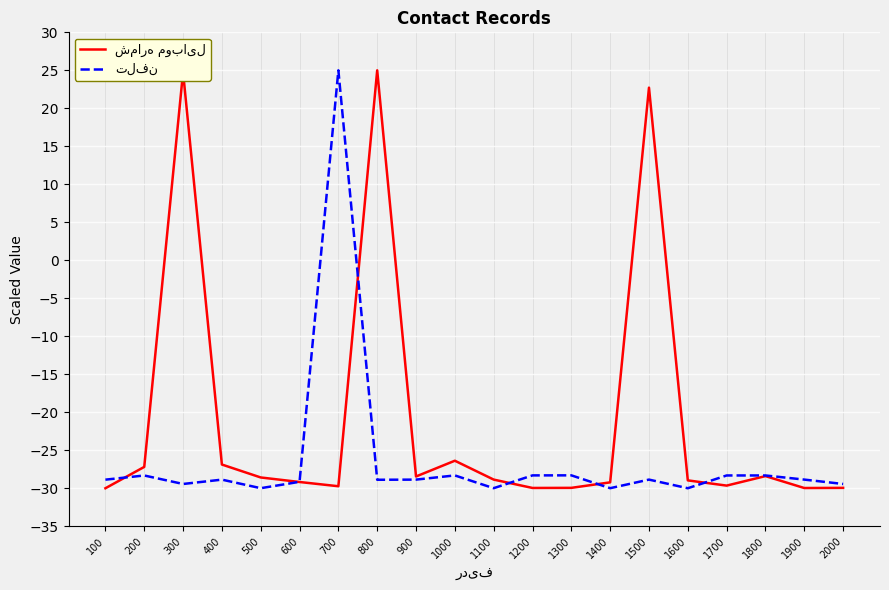

What is the smallest value displayed?

-30.0